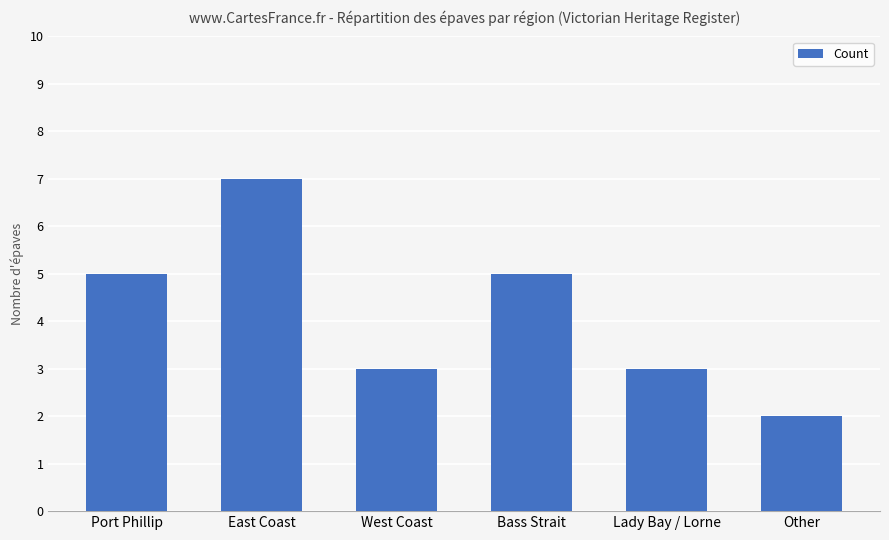

How many data points are less than 5?

3